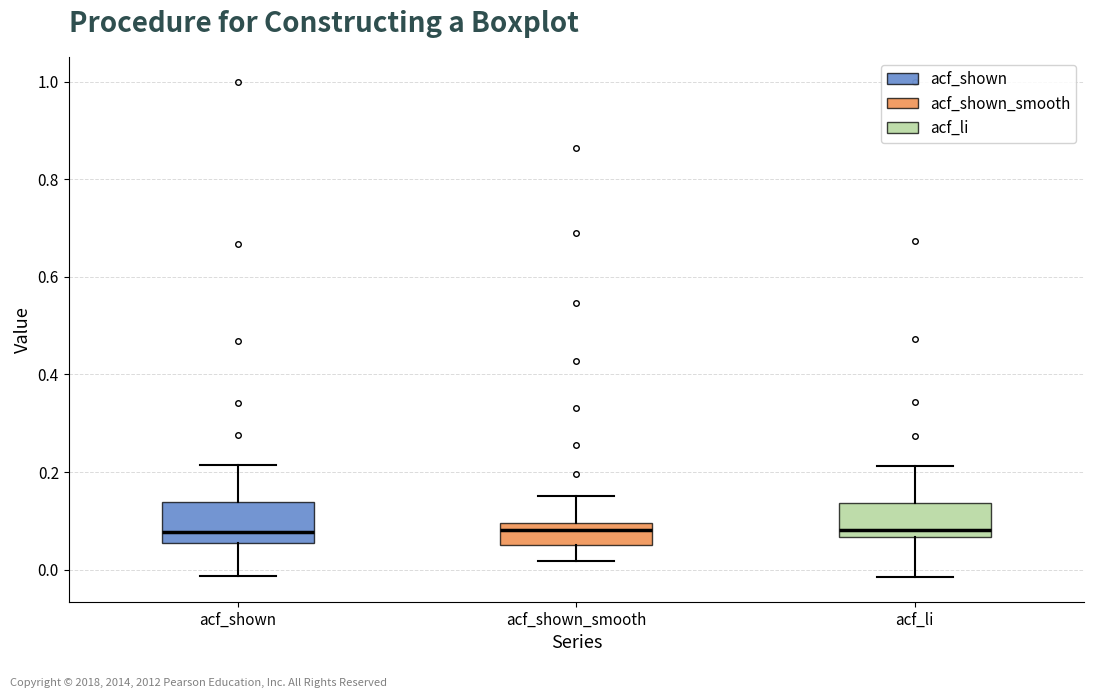

Reading left to right, read every box against the y-axis: the position of its median line, the range the box covers, and the ends of its whiskers. The values are not printed on the chart, so give them approximately, as read against the axis.

acf_shown: median 0.08, box 0.06 to 0.14, whiskers -0.02 to 0.22
acf_shown_smooth: median 0.08, box 0.06 to 0.10, whiskers 0.02 to 0.16
acf_li: median 0.08, box 0.06 to 0.14, whiskers -0.02 to 0.22